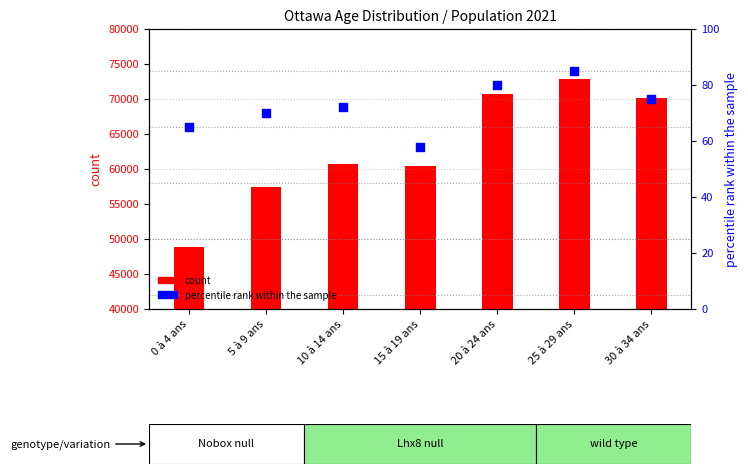

At which category is the sum across all series the highest?

25 à 29 ans